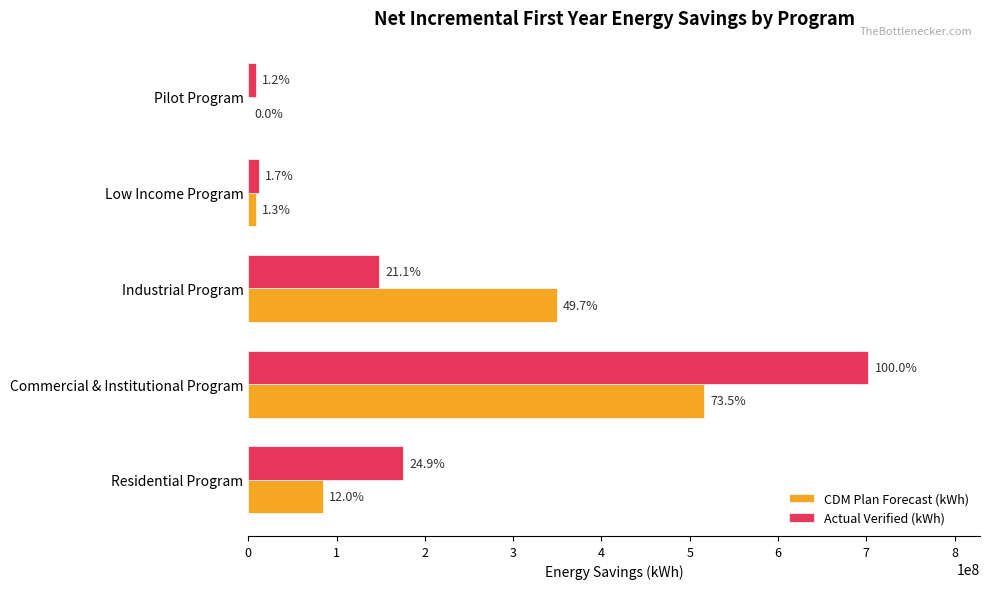

Rank the categories by CDM Plan Forecast (kWh) value from highest to lowest.

Commercial & Institutional Program, Industrial Program, Residential Program, Low Income Program, Pilot Program